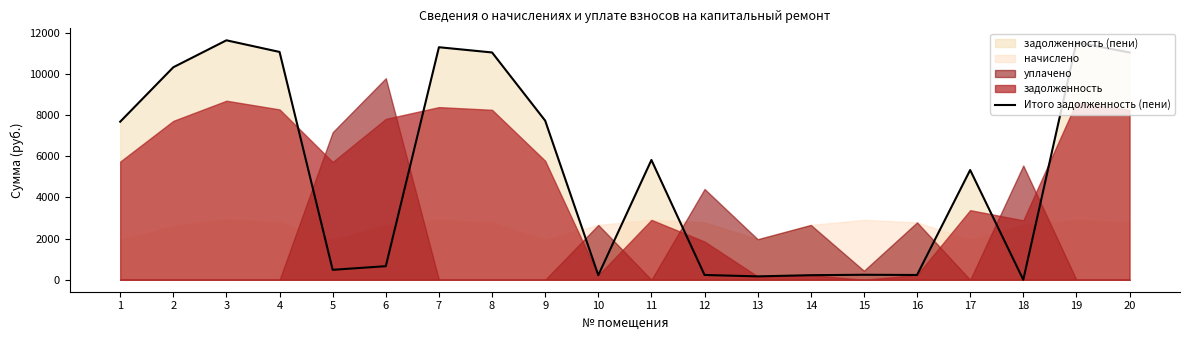

What is the ratio of the value at 10 to the value at 6?

0.3